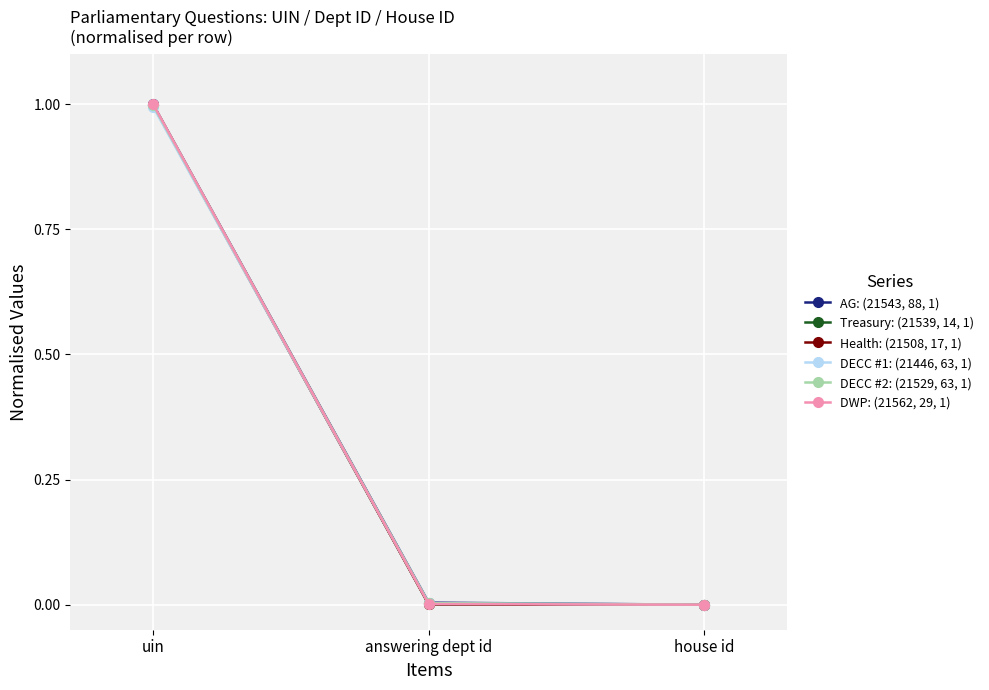

How many lines are shown in the chart?

6